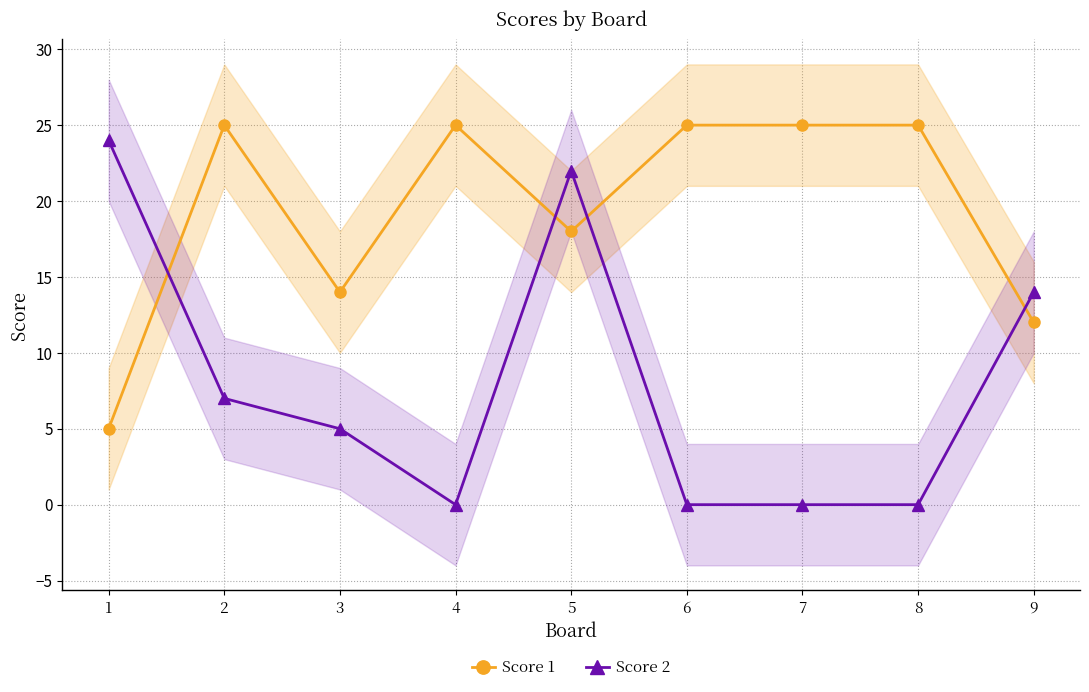

Reading right to left, list all the values displayed in this chart.

Score 1: 12	25	25	25	18	25	14	25	5
Score 2: 14	0	0	0	22	0	5	7	24